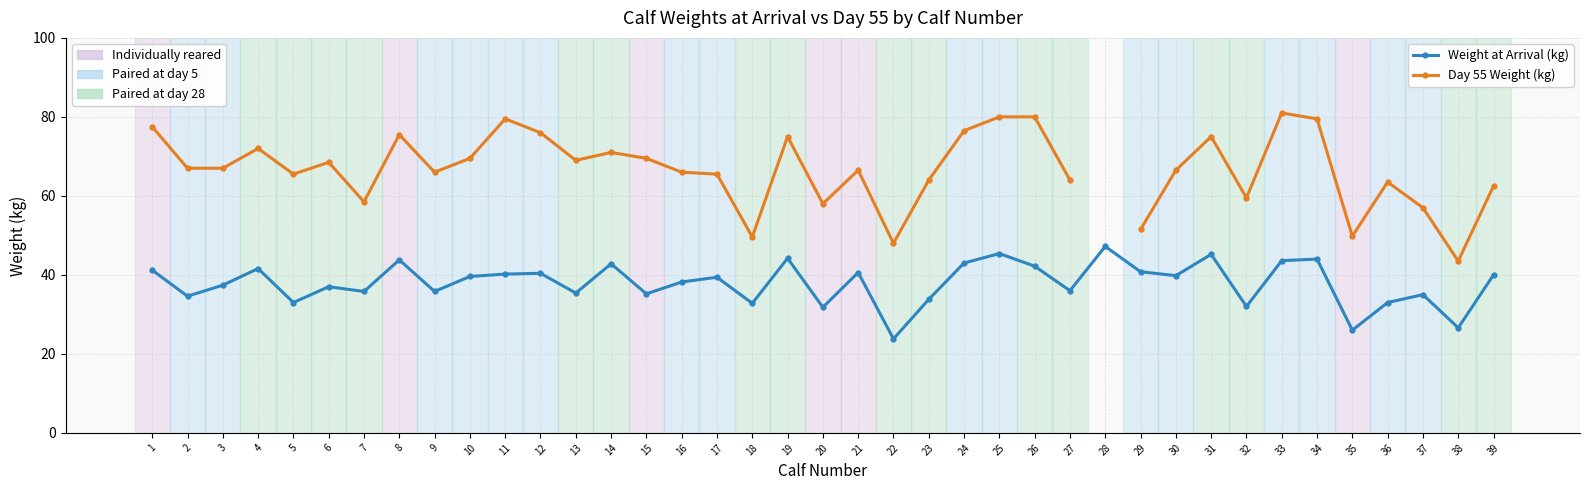

At which category is the sum across all series the highest?

25